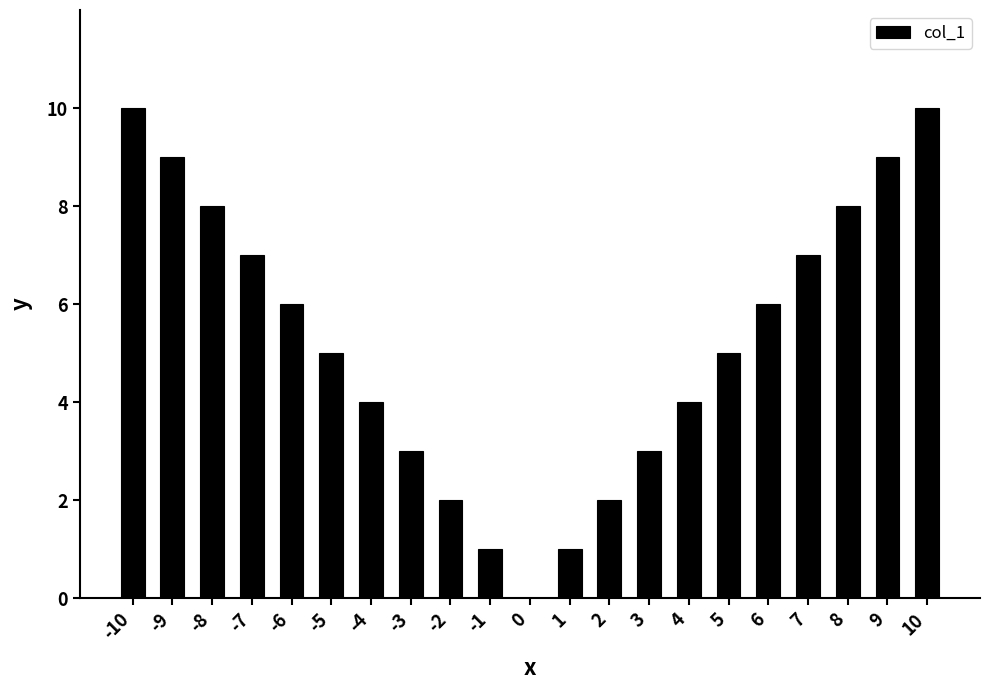

What is the sum of all values?

110